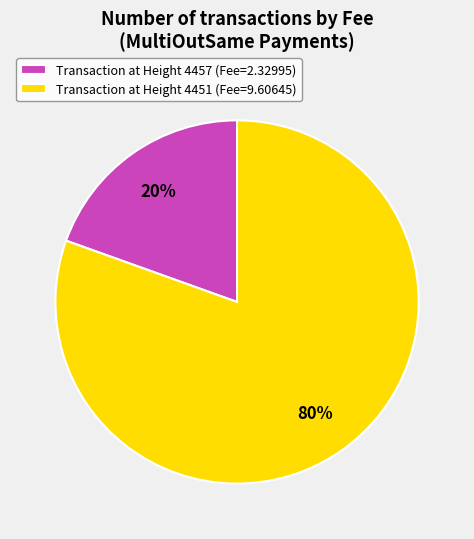

To the nearest percent, what is the combined percentage of Transaction at Height 4451 (Fee=9.60645) and Transaction at Height 4457 (Fee=2.32995)?

100%